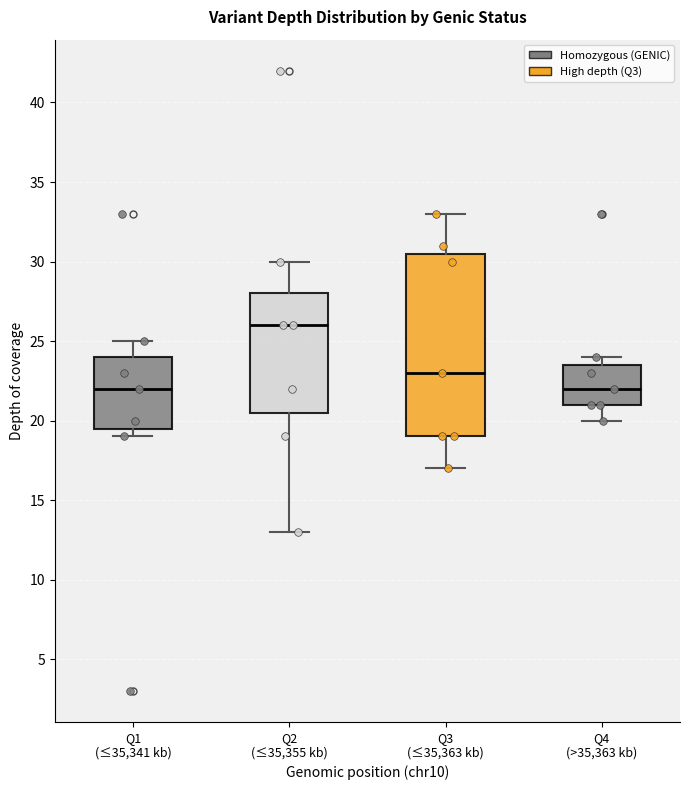

Which box's median line is the highest?

Q2 (≤35,355 kb)